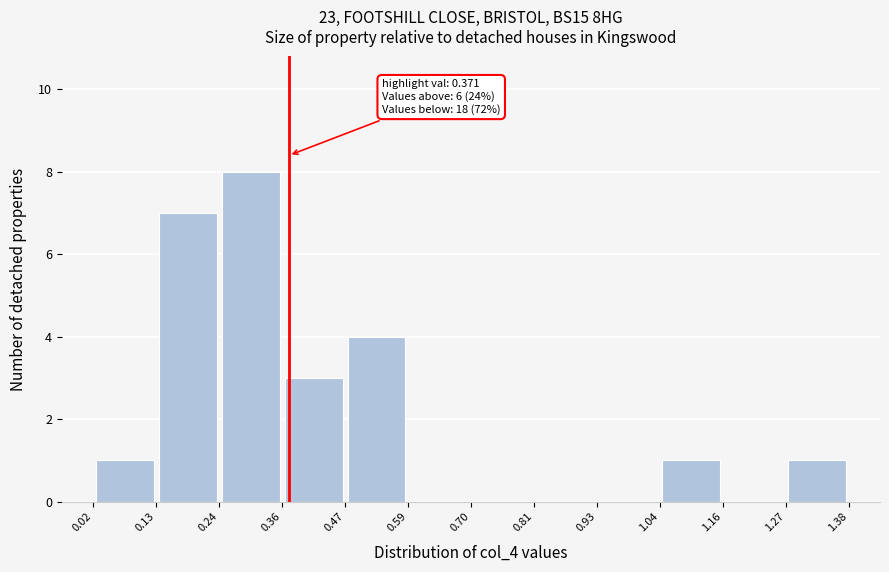

Over which range of the x-axis is the bar tallest?

0.24 to 0.36